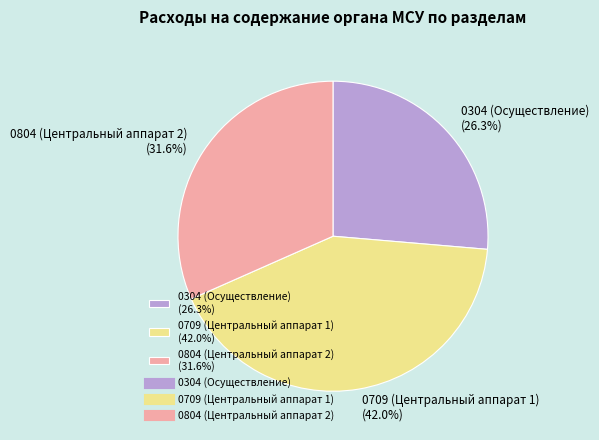

Rank the categories by value from lowest to highest.

0304 (Осуществление), 0804 (Центральный аппарат 2), 0709 (Центральный аппарат 1)